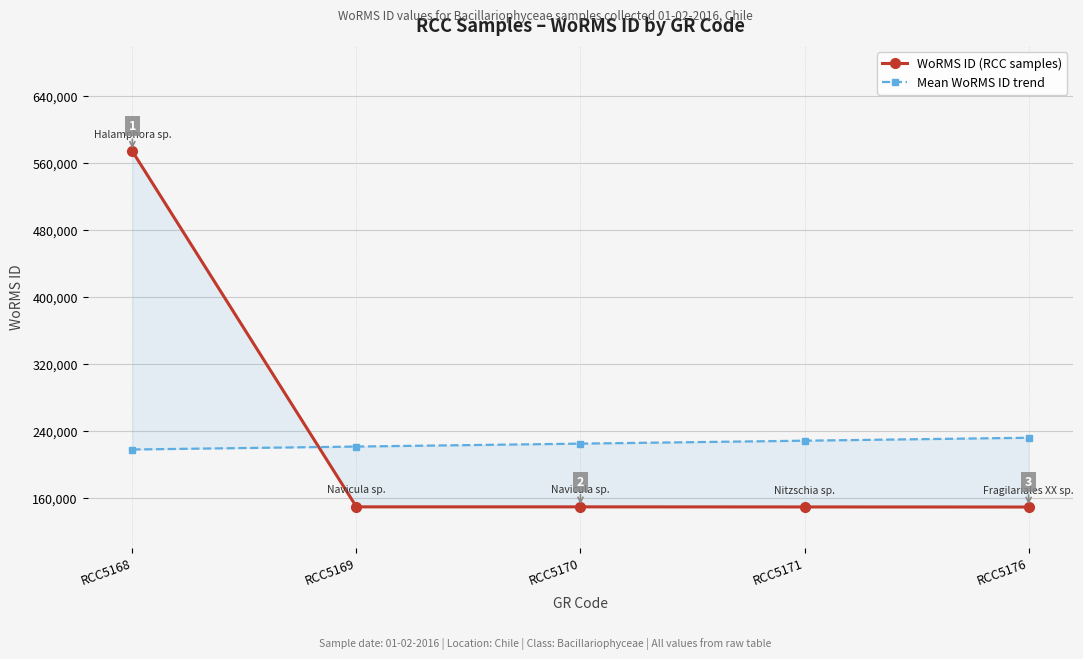

What is the greatest value displayed?

574064.0